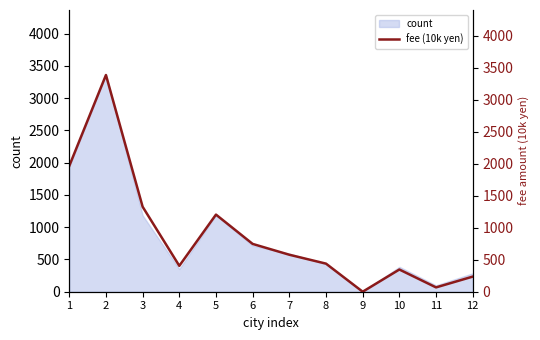

At which category does the chart reach its minimum across all series?

9